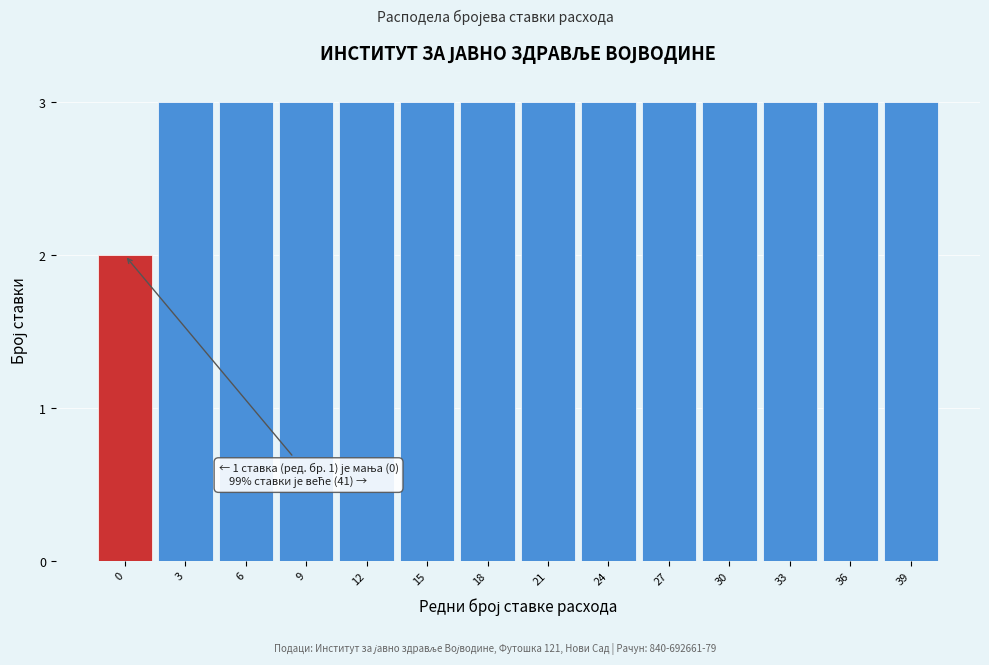

Reading right to left, extract all data points from this chart.

3	3	3	3	3	3	3	3	3	3	3	3	3	2